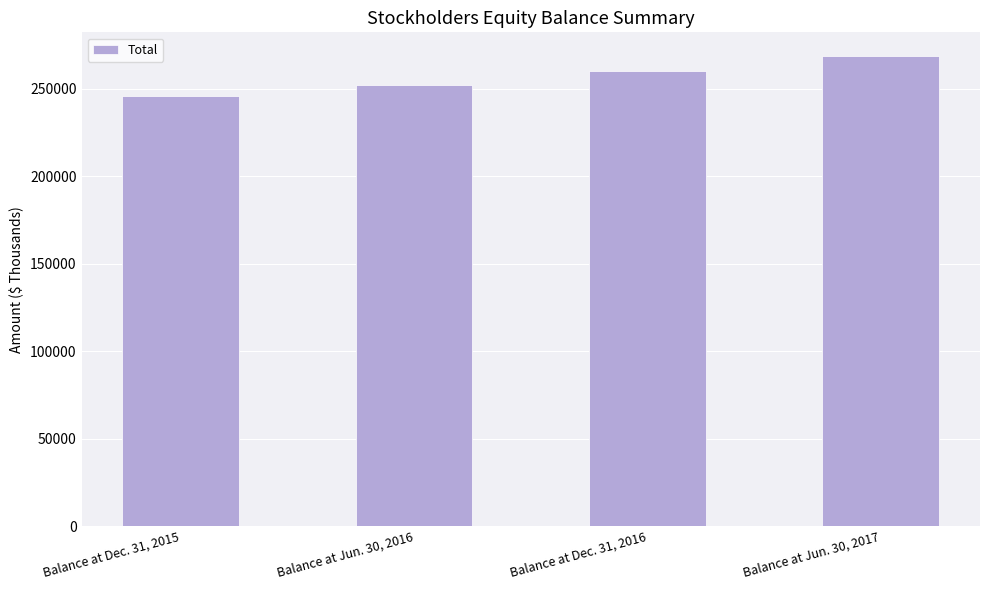

Are the bars grouped side by side (vs. stacked)?

No